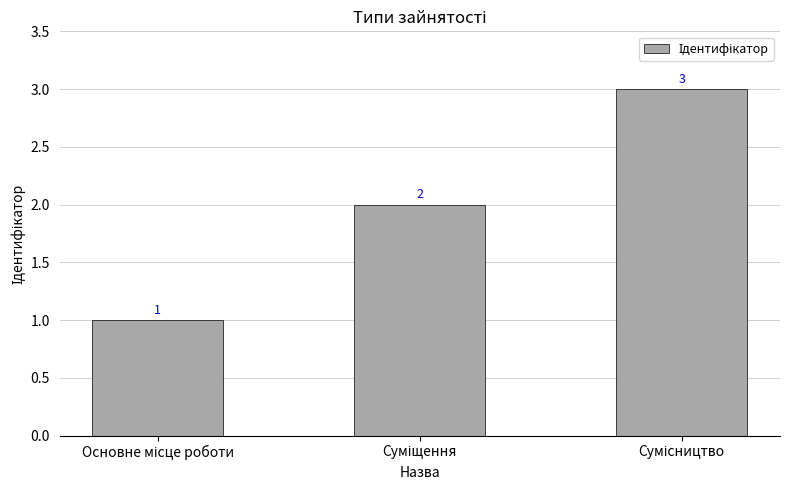

What is the value of the 3rd bar from the left?

3